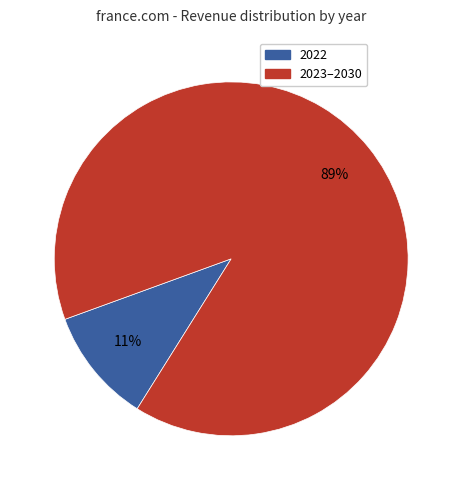

Is there a majority slice in this chart?

Yes